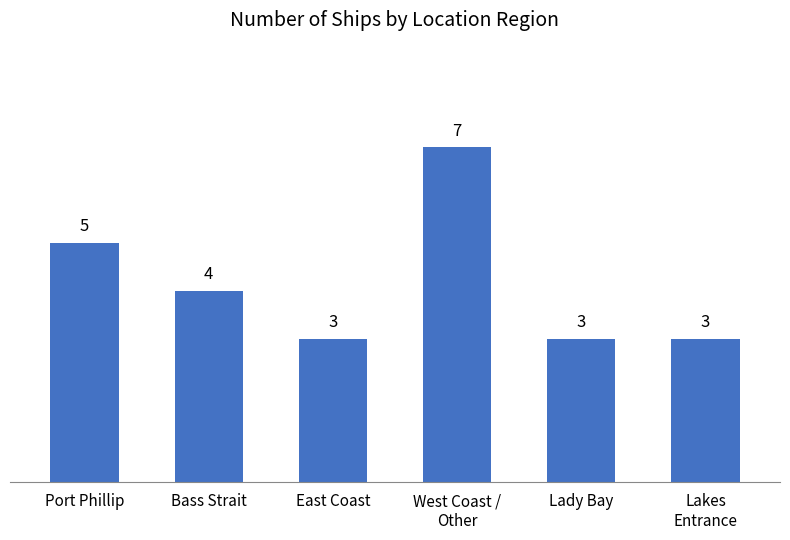

What is the sum of all values?

25